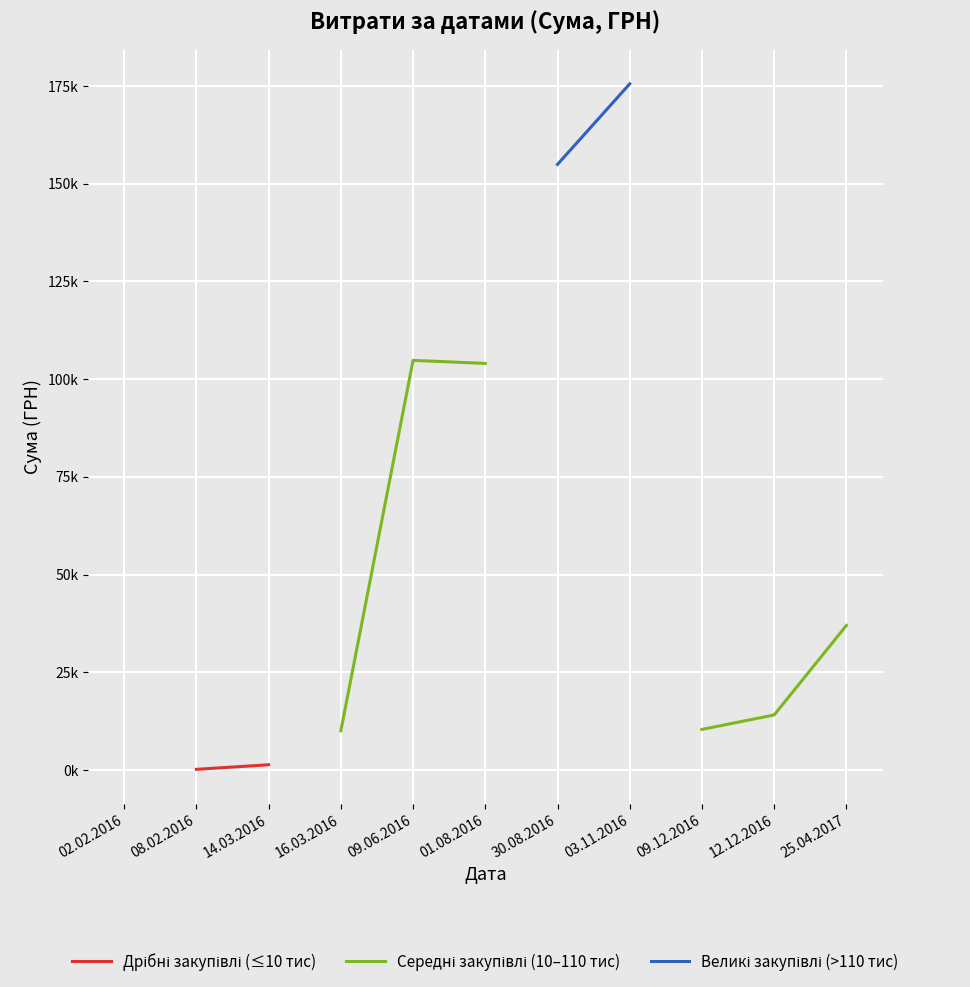

Which category has the lowest value in the Великі закупівлі (>110 тис) series?

02.02.2016